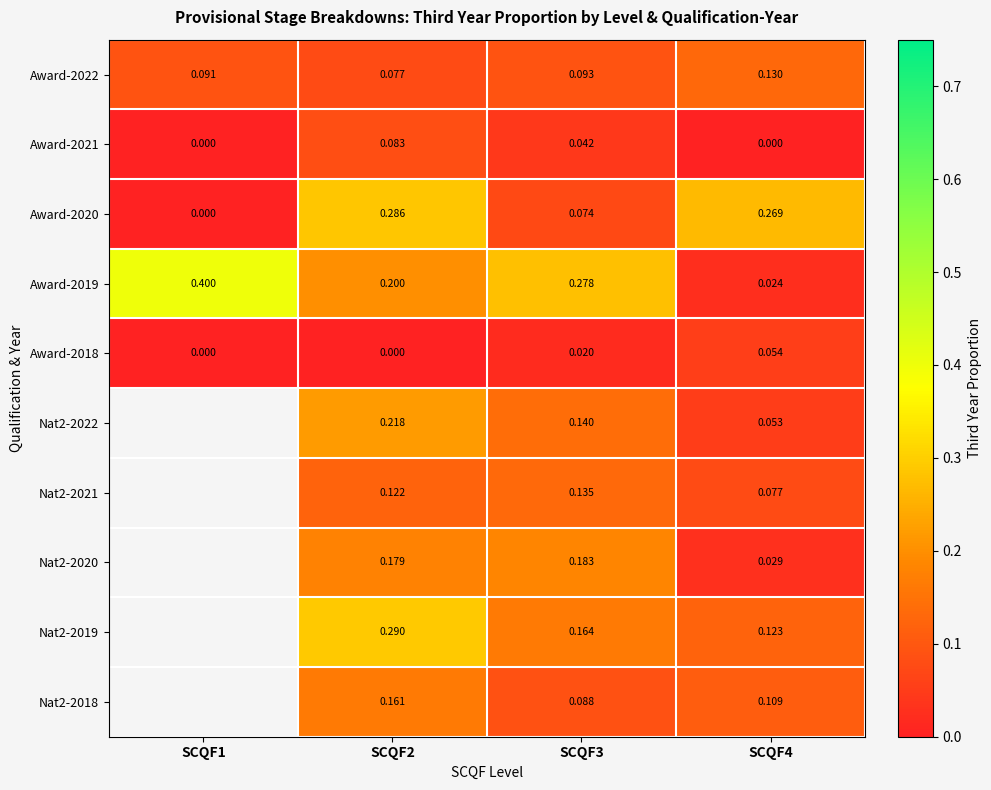

True or false: Nat2-2020 has a value of 0.2 at SCQF3.

True